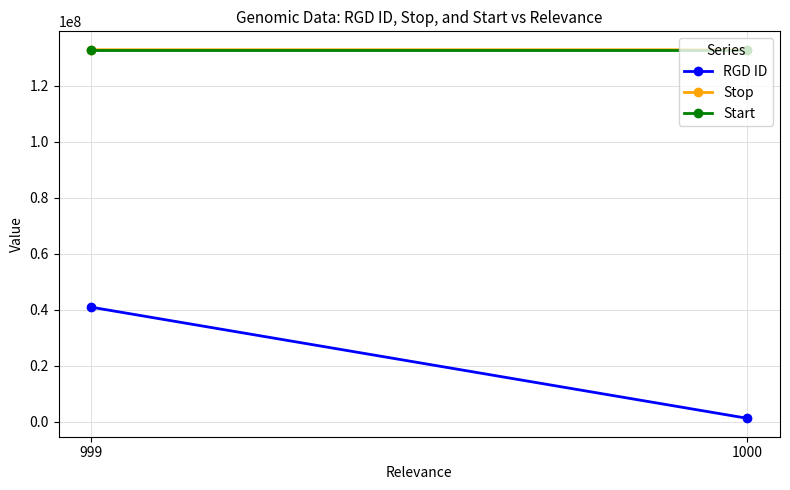

Reading left to right, list all the values displayed in this chart.

RGD ID: 1307077	40980164
Stop: 132928328	132929075
Start: 132876260	132876260